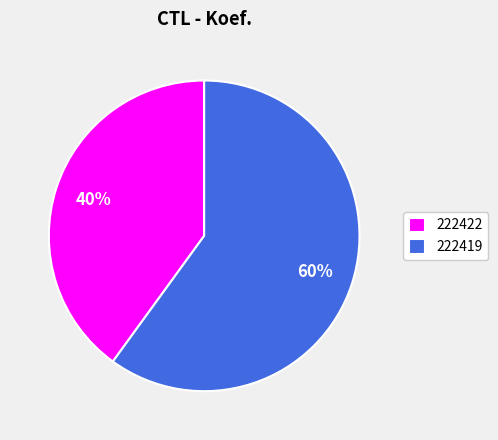

What is the largest slice in the pie chart?

222419